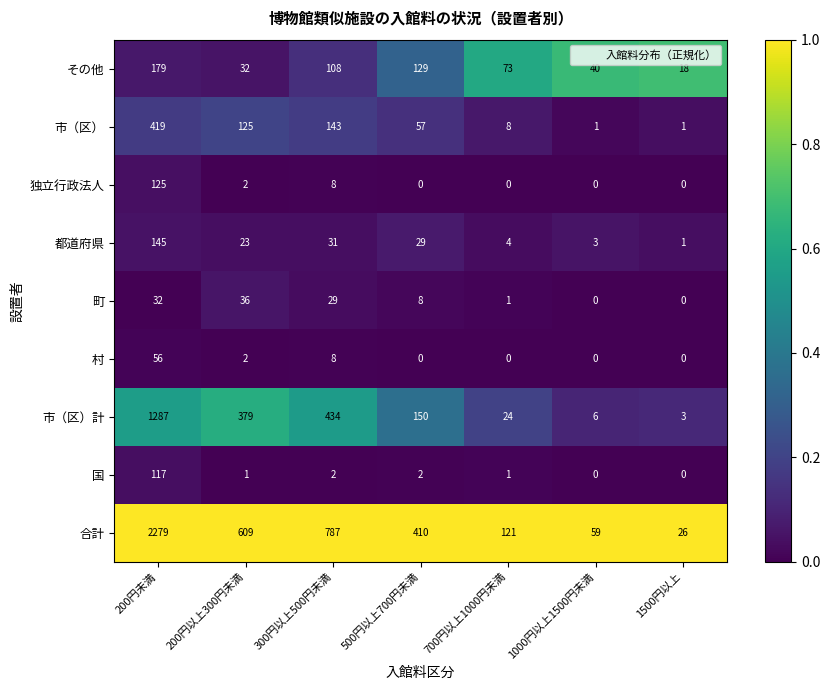

List the series in order of their peak value, lowest first.

町, 村, 国, 独立行政法人, 都道府県, その他, 市（区）, 市（区）計, 合計